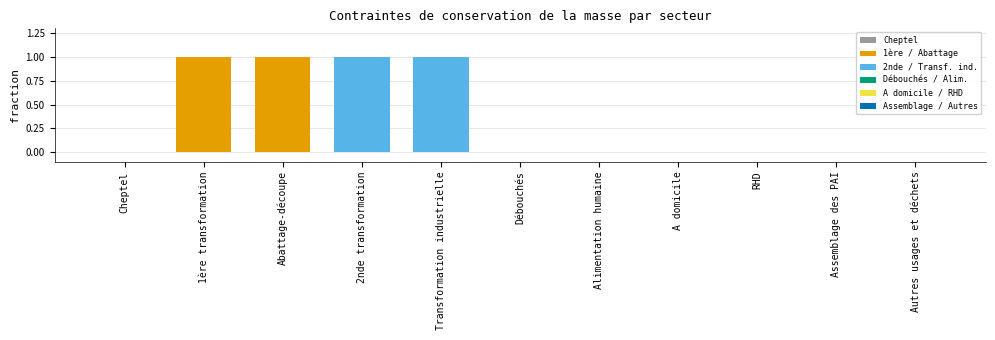

The value at 2nde transformation is 0. True or false?

False